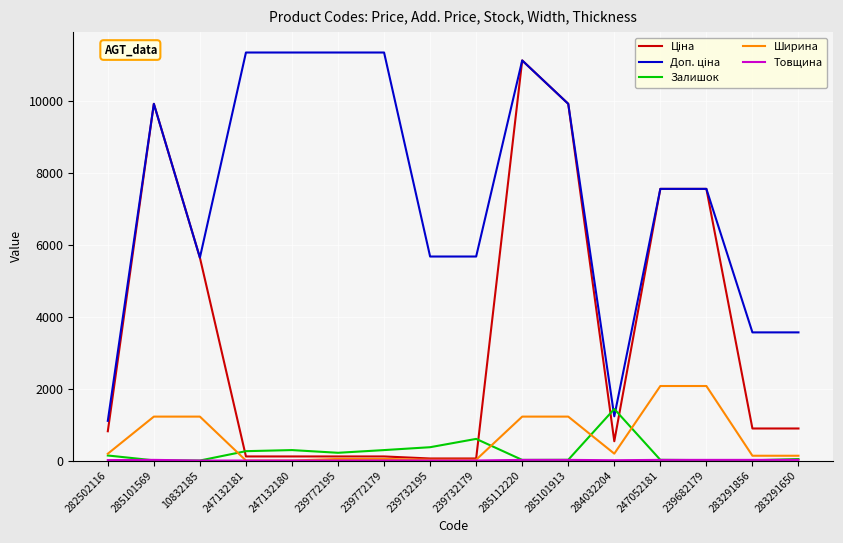

Is it true that Залишок equals 939.8 at 284032204?

False